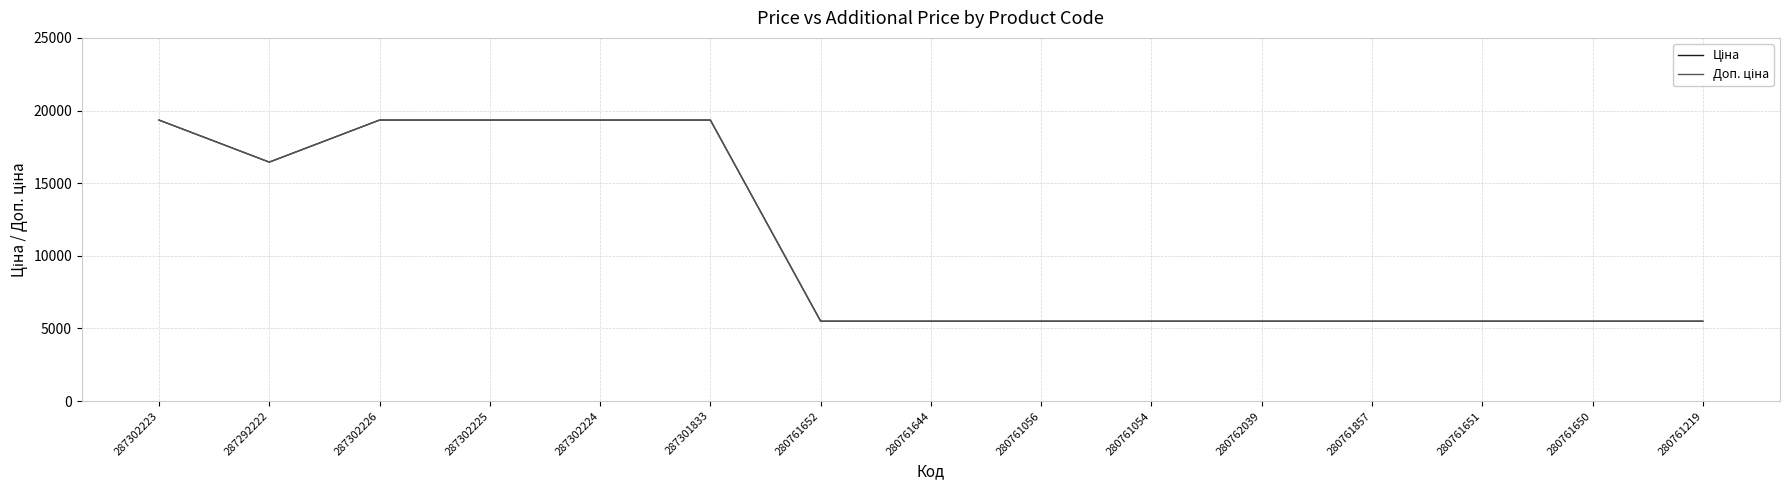

Does the chart display data point markers on the line(s)?

No